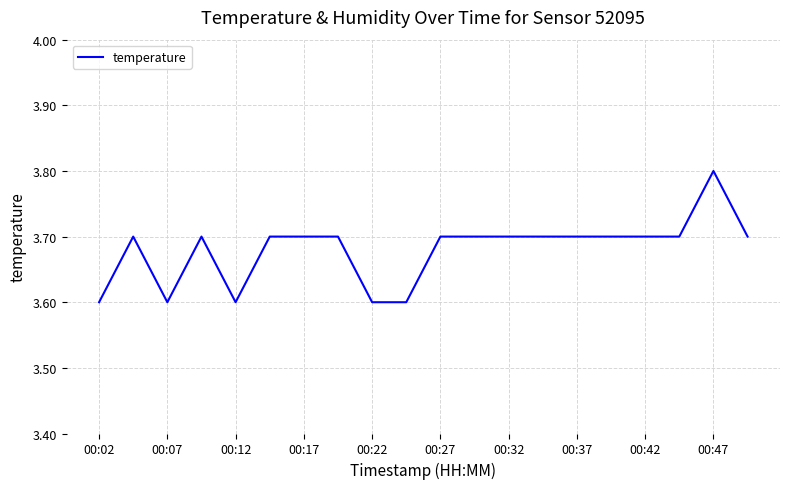

What is the greatest value displayed?

3.8